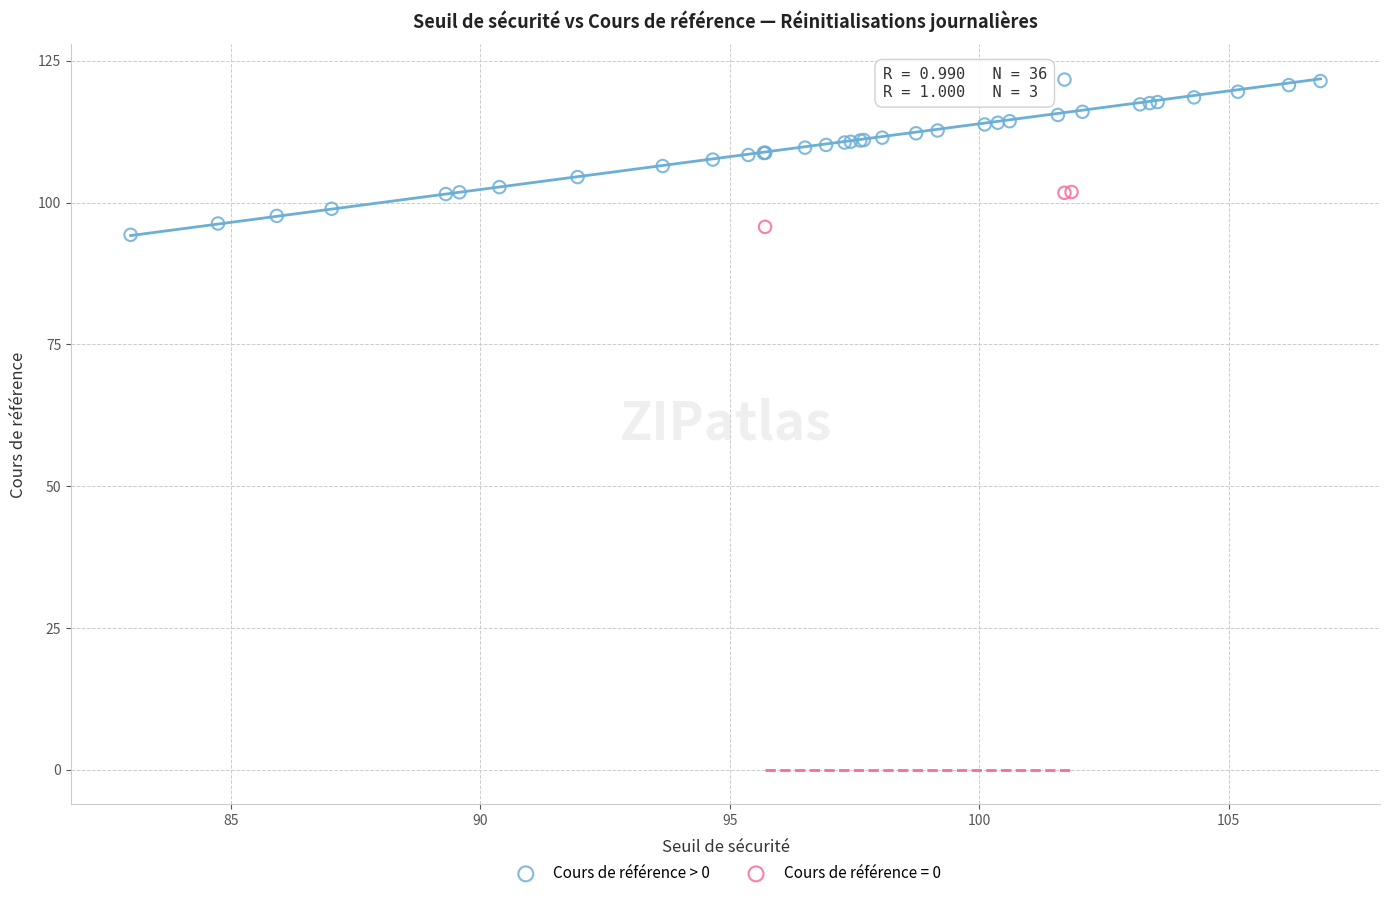

Which series has the widest spread of Y values?

Cours de référence > 0